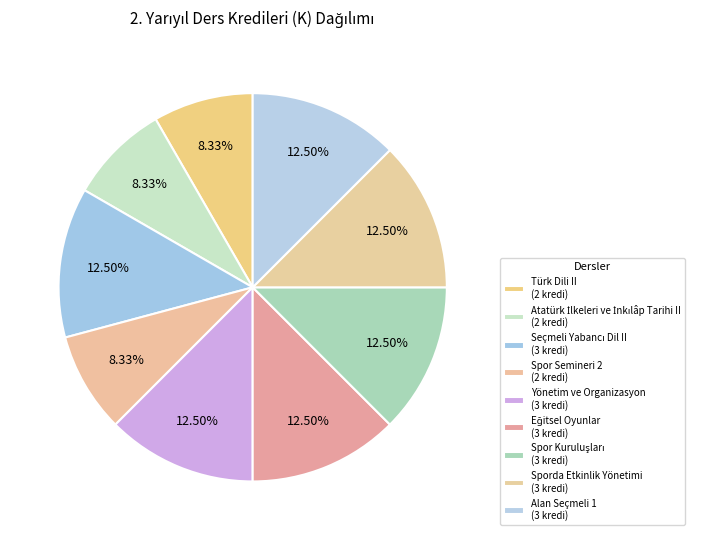

What is the smallest slice in the pie chart?

Türk Dili II